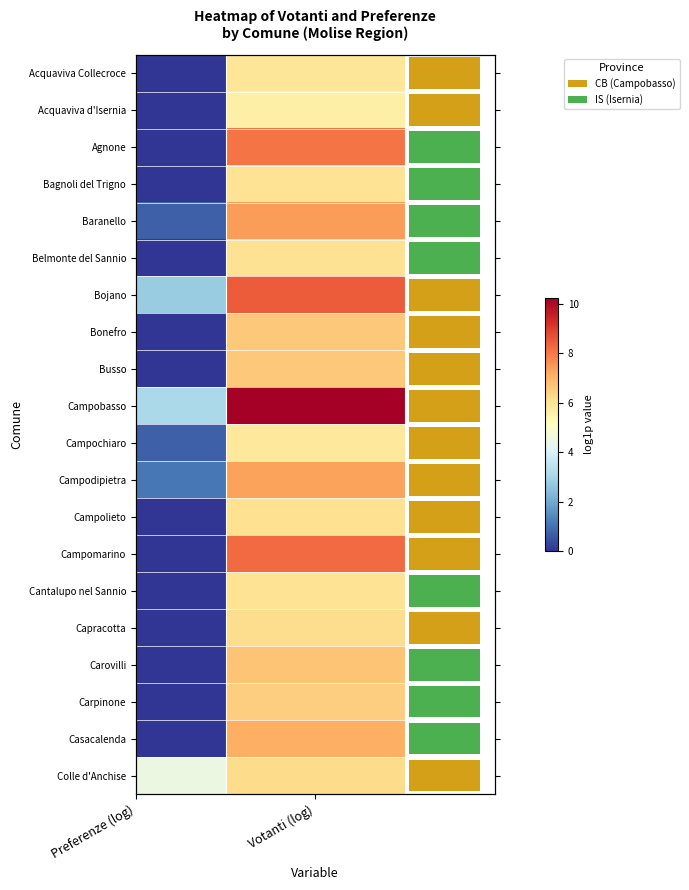

At Preferenze (log), list the series in order from largest to smallest.

Colle d'Anchise, Campobasso, Bojano, Campodipietra, Baranello, Campochiaro, Acquaviva Collecroce, Acquaviva d'Isernia, Agnone, Bagnoli del Trigno, Belmonte del Sannio, Bonefro, Busso, Campolieto, Campomarino, Cantalupo nel Sannio, Capracotta, Carovilli, Carpinone, Casacalenda